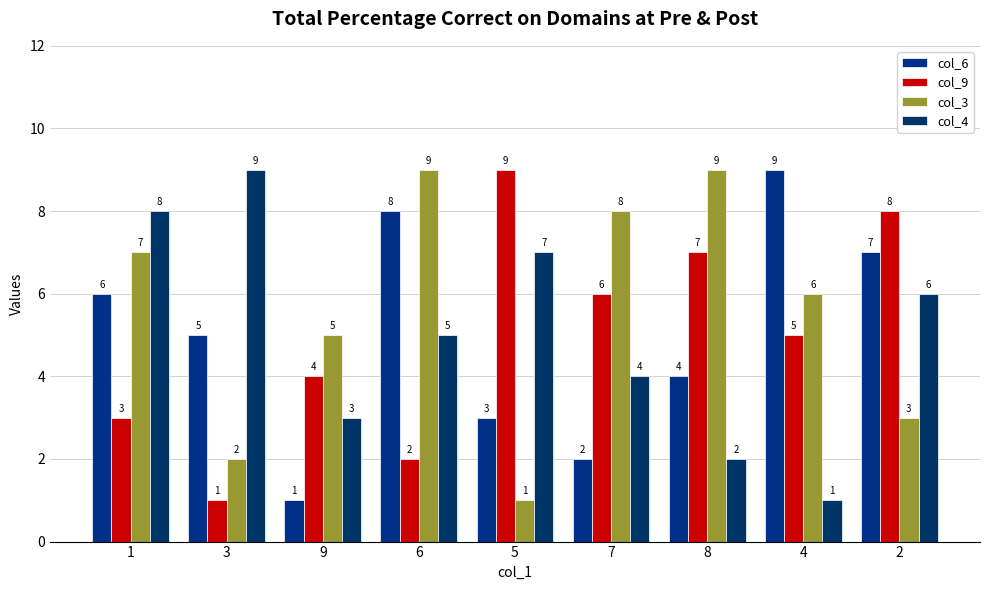

What is the value of the col_9 bar at the 6th from the left?

6